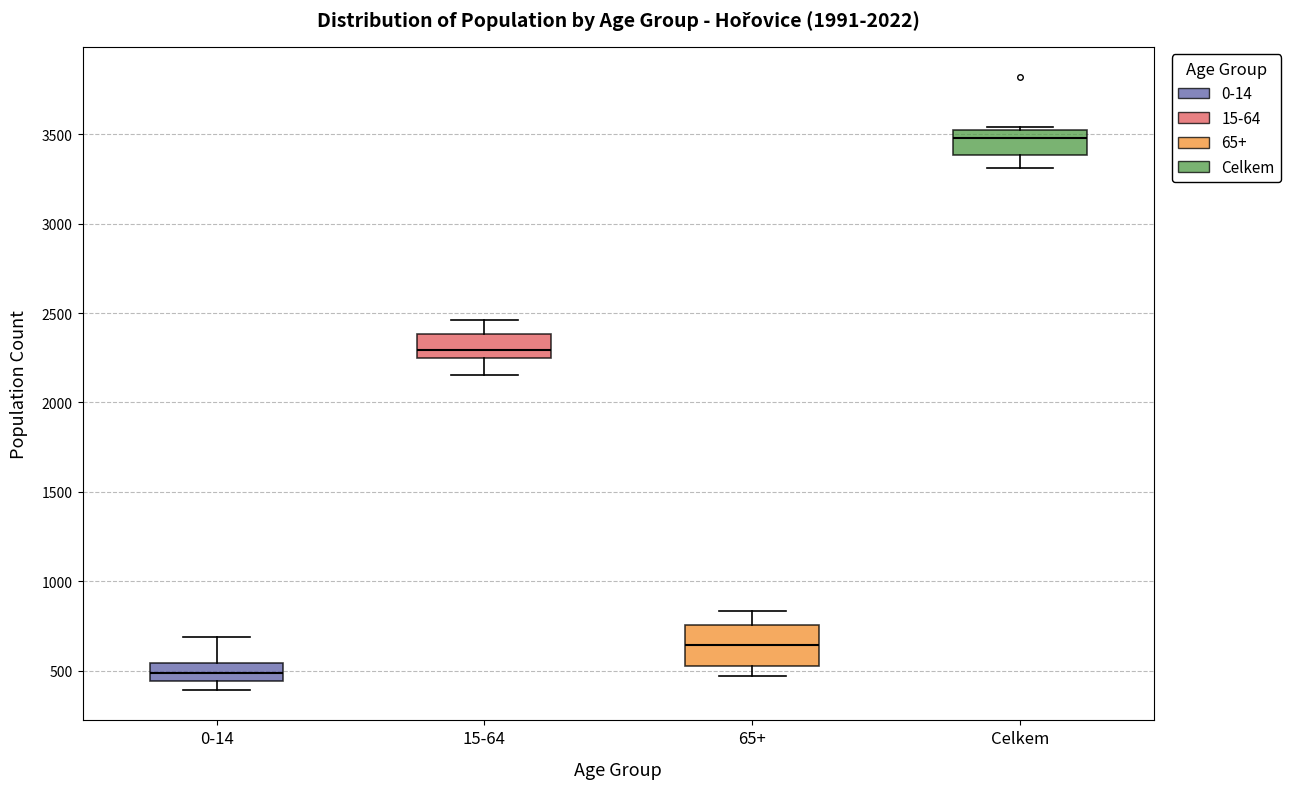

Reading left to right, transcribe this box plot: for each box, give where its median line is, the range the box spans, and where its two whiskers end, as read against the y-axis. The values are not printed on the chart, so give them approximately, as read against the axis.

0-14: median 500, box 450 to 550, whiskers 400 to 700
15-64: median 2300, box 2250 to 2400, whiskers 2150 to 2450
65+: median 650, box 550 to 750, whiskers 450 to 850
Celkem: median 3500 (just below the box's upper edge), box 3400 to 3500, whiskers 3300 to 3550